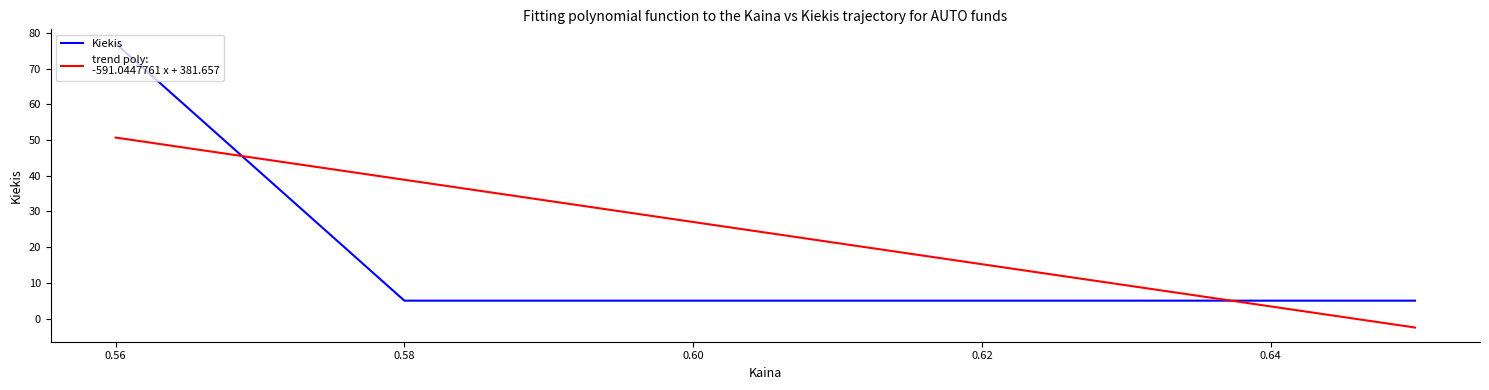

Count the number of categories in the chart.

3